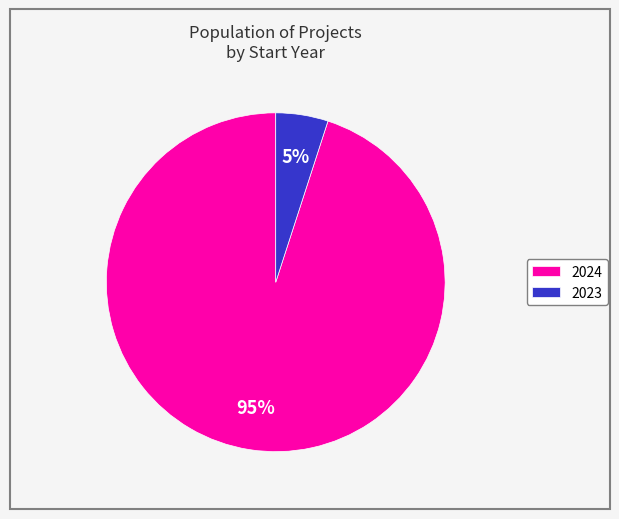

To the nearest percent, what is the difference between the largest and smallest slice percentages?

90%